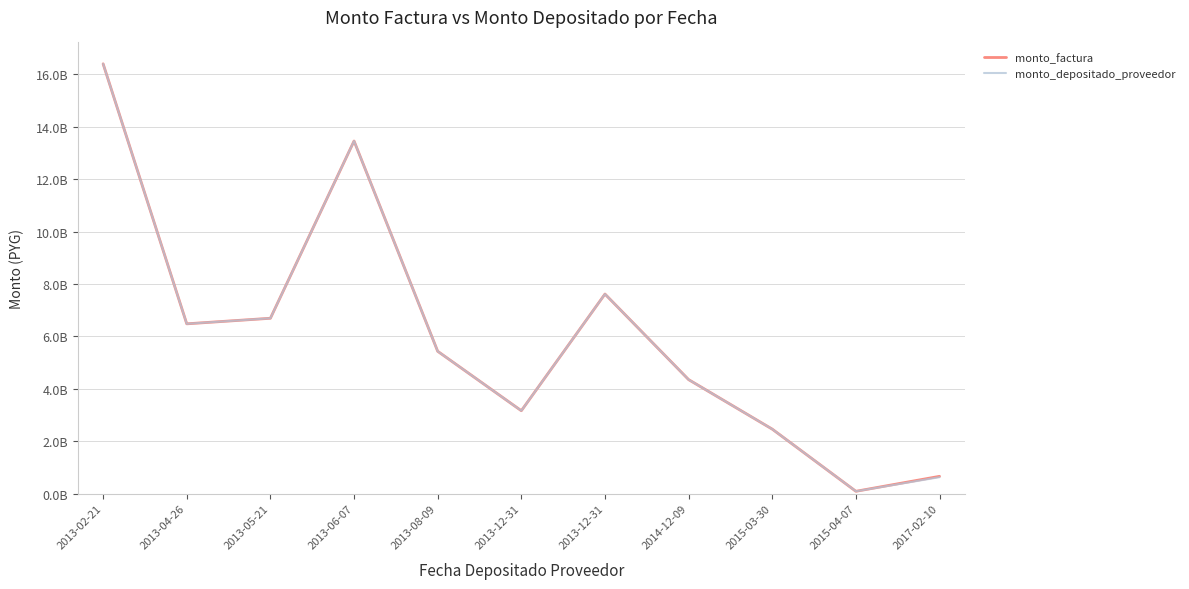

Rank the series by their maximum value, from lowest to highest.

monto_factura, monto_depositado_proveedor